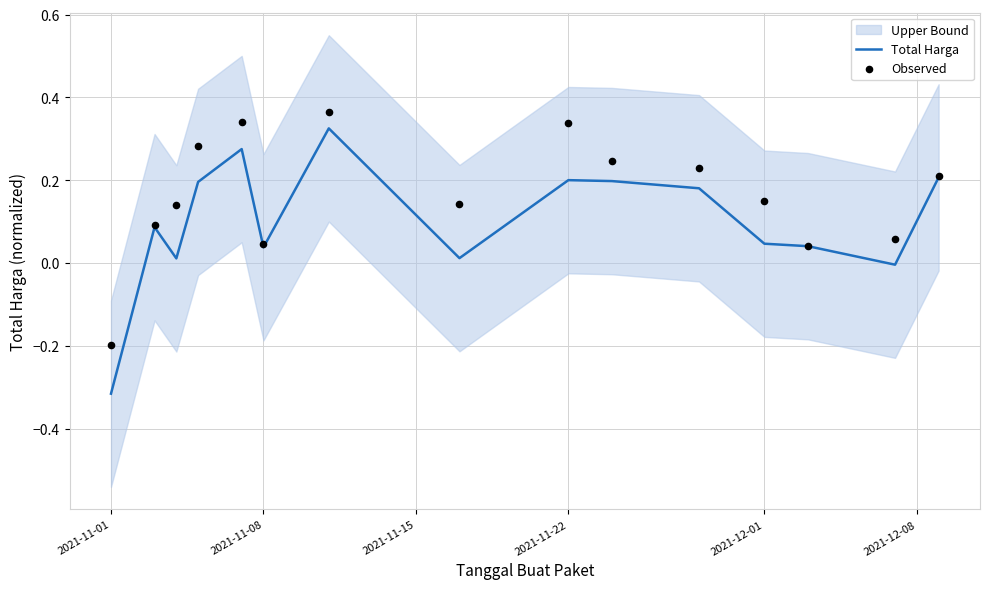

Which series has the widest spread of Y values?

Total Harga